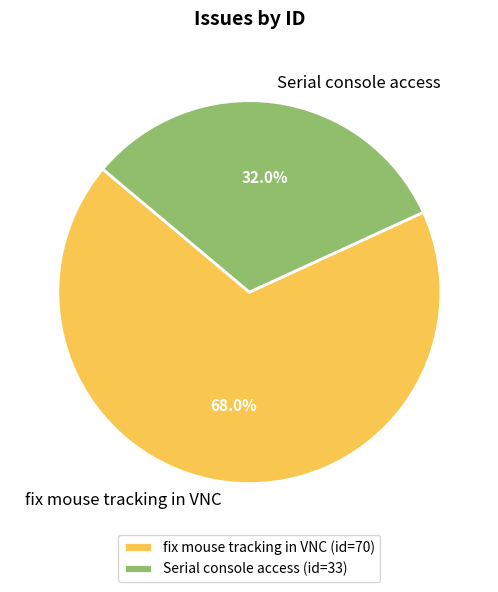

Count the number of slices in the pie.

2